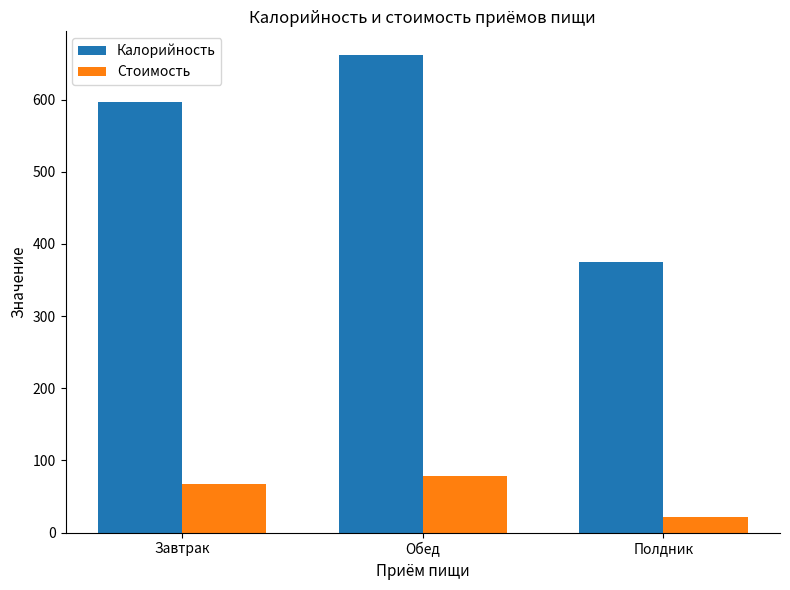

At which category is the sum across all series the highest?

Обед